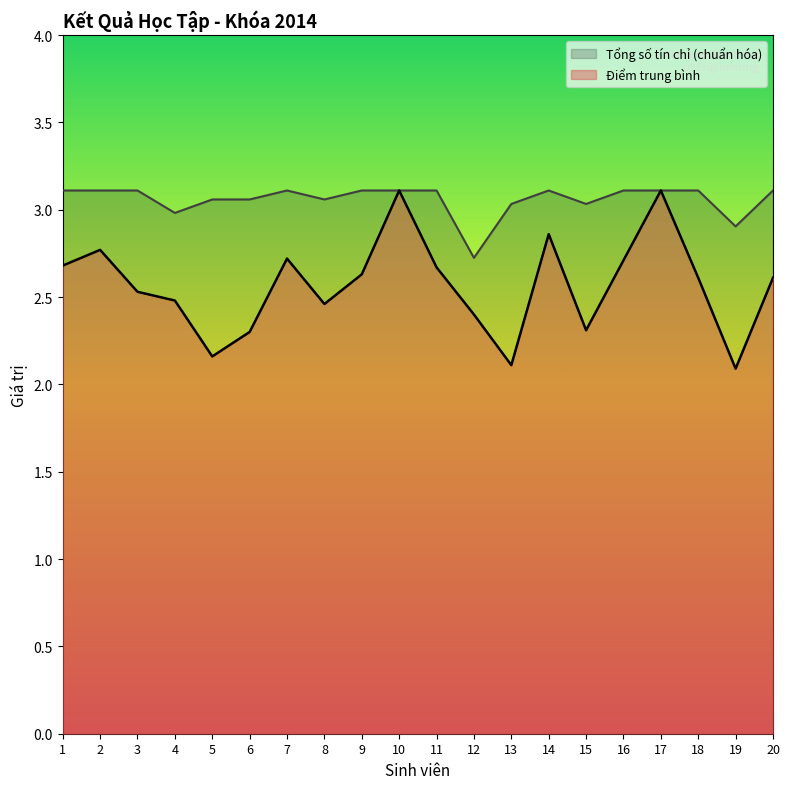

Reading left to right, list all the values displayed in this chart.

Điểm trung bình: 1=2.7	2=2.8	3=2.5	4=2.5	5=2.2	6=2.3	7=2.7	8=2.5	9=2.6	10=3.1	11=2.7	12=2.4	13=2.1	14=2.9	15=2.3	16=2.7	17=3.1	18=2.6	19=2.1	20=2.6
Tổng số tín chỉ: 1=3.1	2=3.1	3=3.1	4=3.0	5=3.1	6=3.1	7=3.1	8=3.1	9=3.1	10=3.1	11=3.1	12=2.7	13=3.0	14=3.1	15=3.0	16=3.1	17=3.1	18=3.1	19=2.9	20=3.1